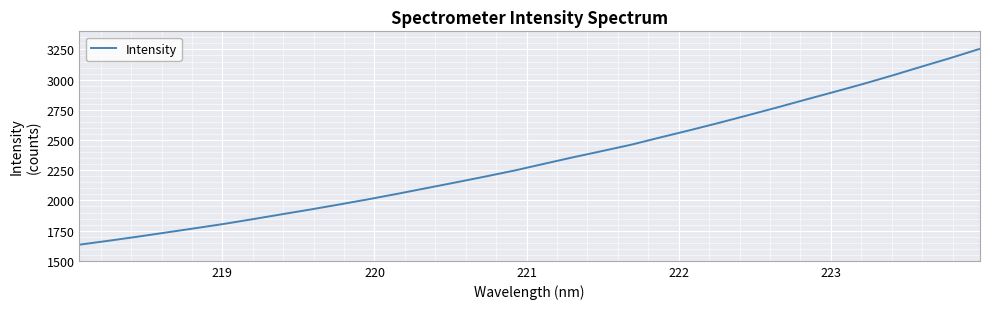

How many lines are shown in the chart?

1